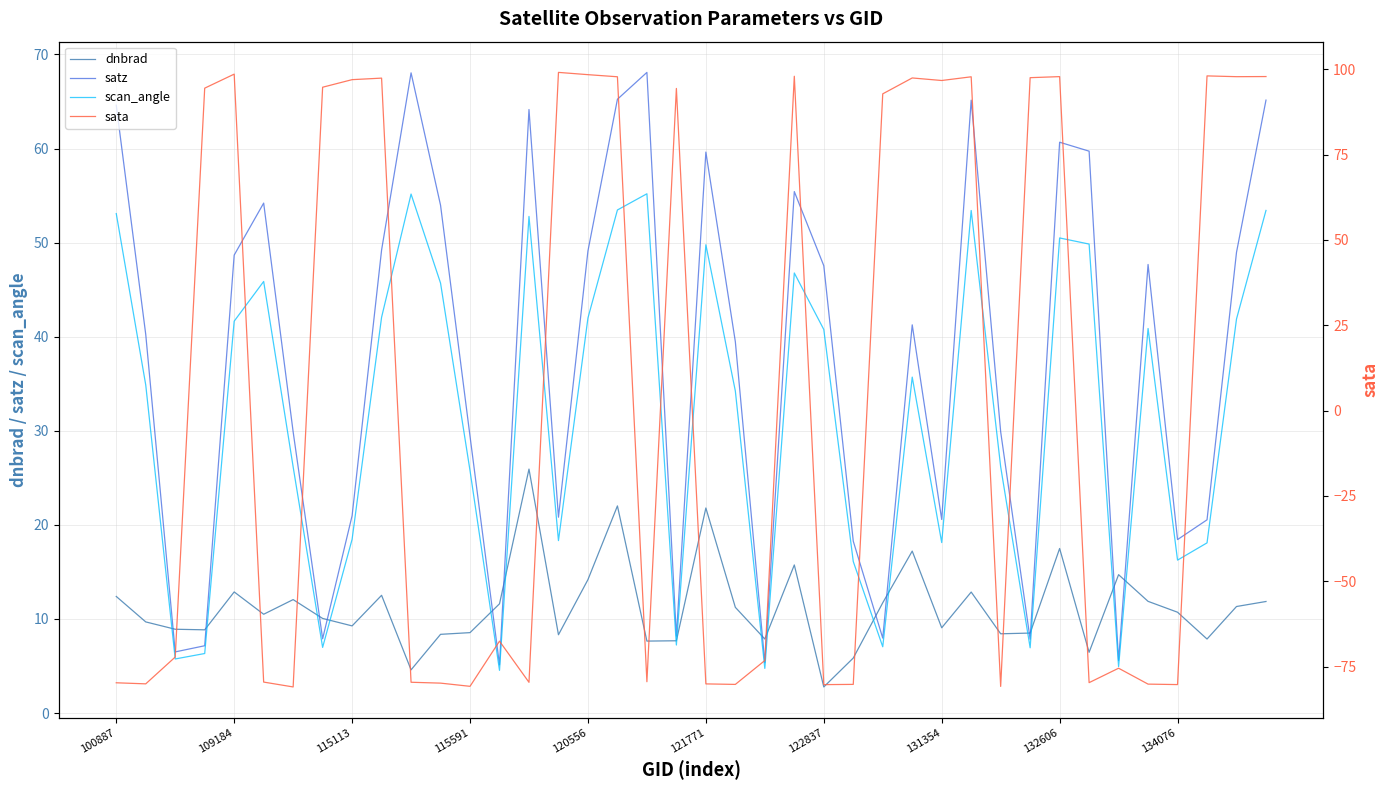

What is the lowest value of the scan_angle series?

4.5